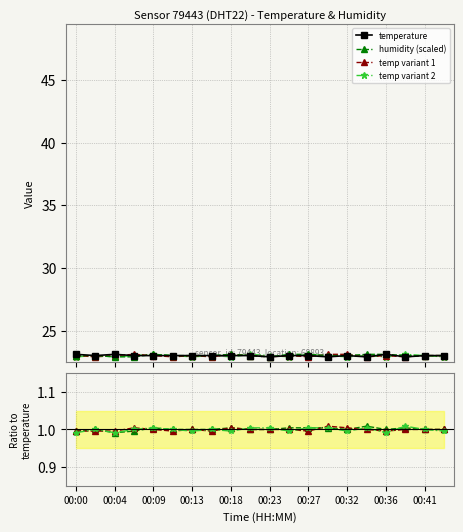

Read the temperature value at 00:41.

23.0